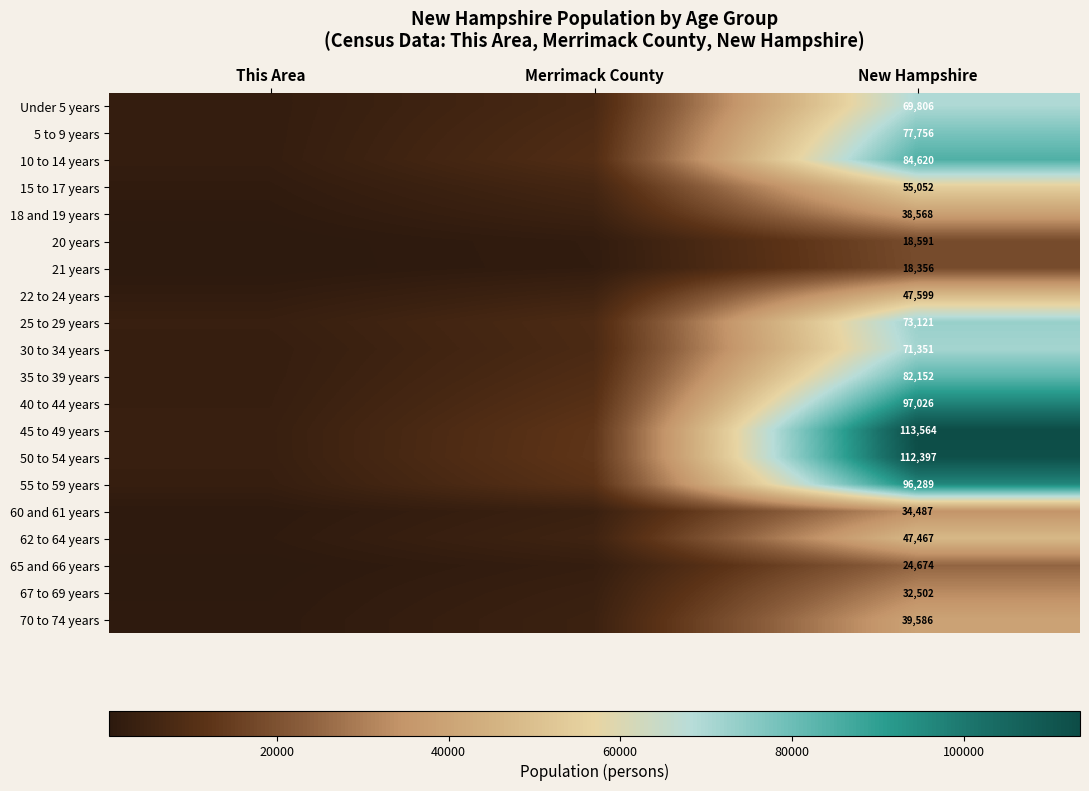

Is it true that 25 to 29 years equals 73121 at New Hampshire?

True